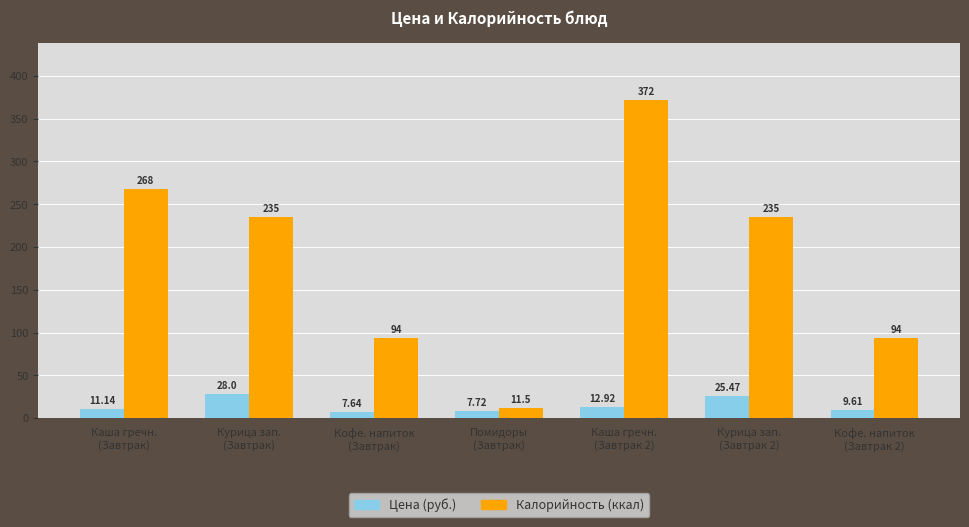

What is the difference between the Цена (руб.) values at Кофе. напиток
(Завтрак) and Кофе. напиток
(Завтрак 2)?

2.0